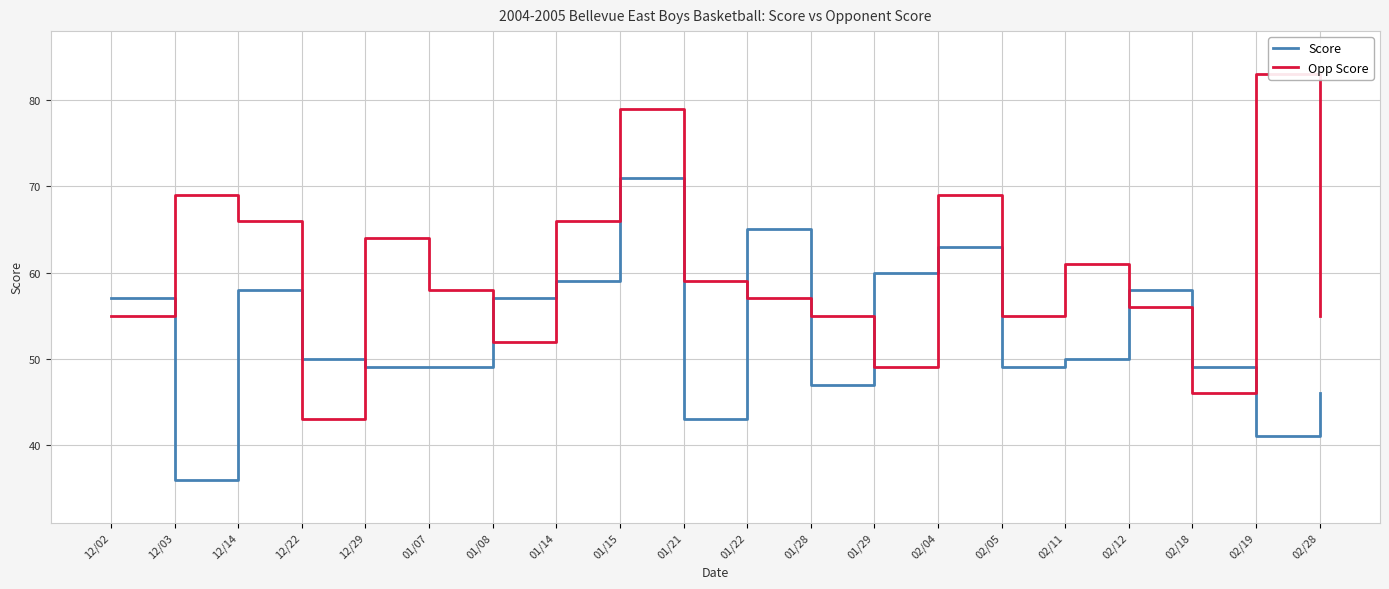

What is the highest value of the Score series?

71